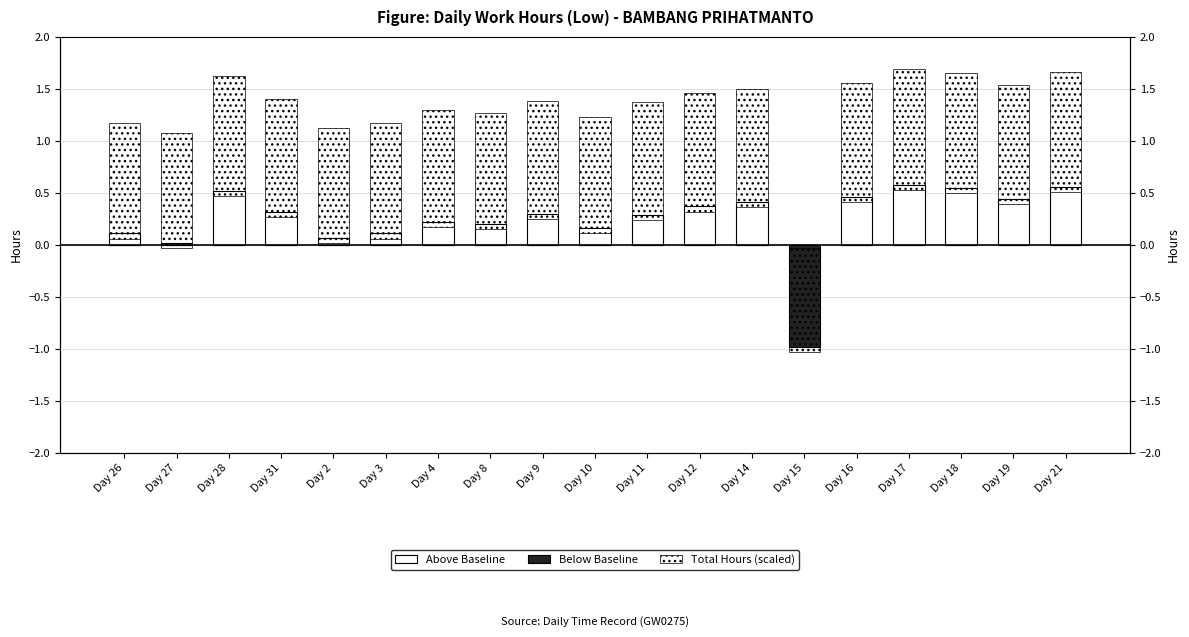

At which category does the chart reach its peak across all series?

Day 17